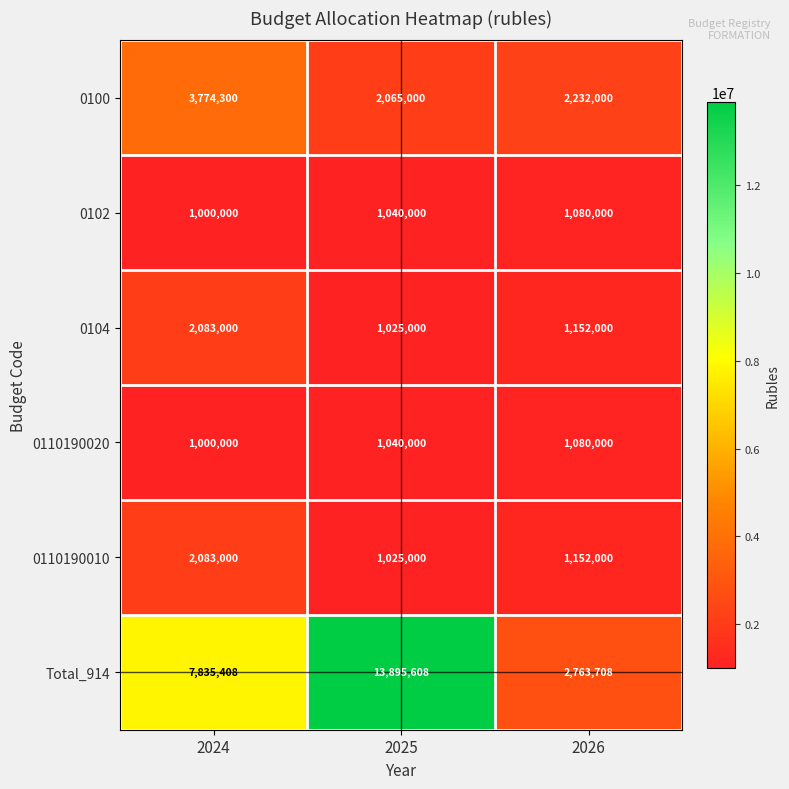

Reading left to right, what are all the values shown in this chart?

0100: 3774300	2065000	2232000
0102: 1000000	1040000	1080000
0104: 2083000	1025000	1152000
0110190020: 1000000	1040000	1080000
0110190010: 2083000	1025000	1152000
Total_914: 7835408	13895608	2763708